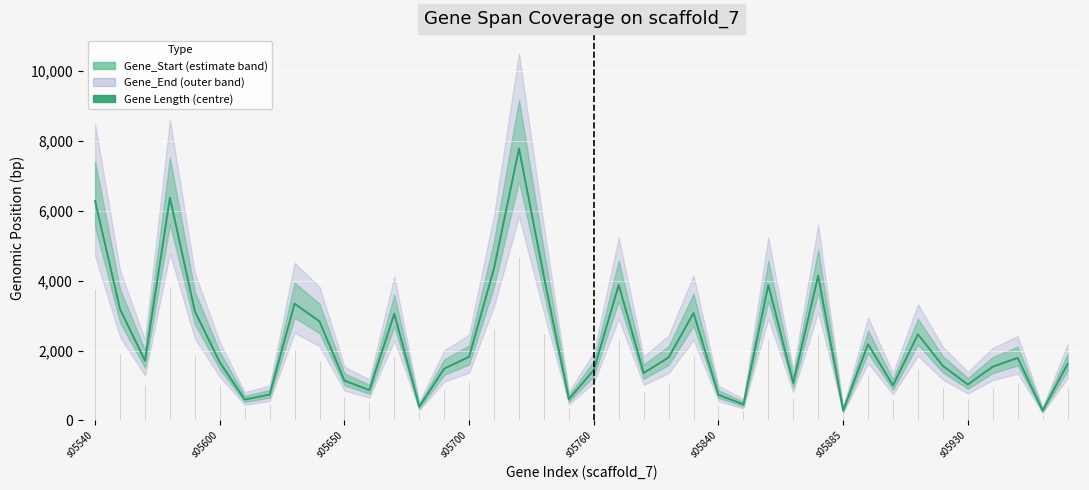

Which has a higher value, 18 or 28?

18